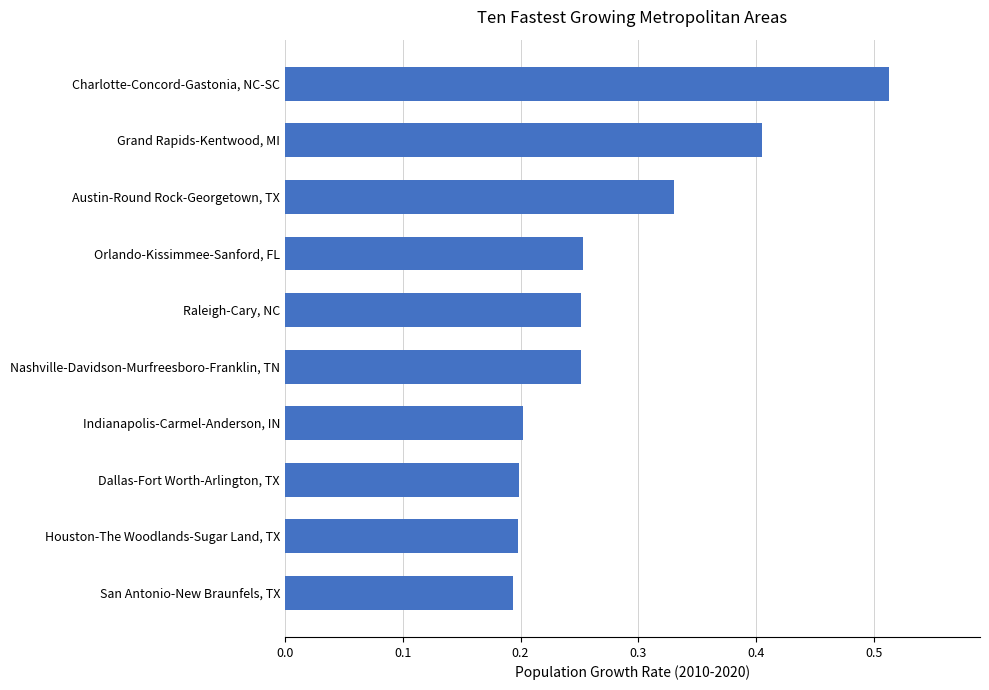

What is the sum of all values?

2.8